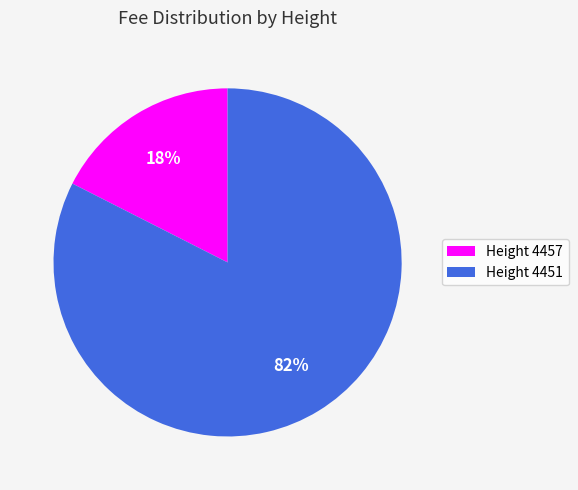

Between Height 4451 and Height 4457, which is larger?

Height 4451